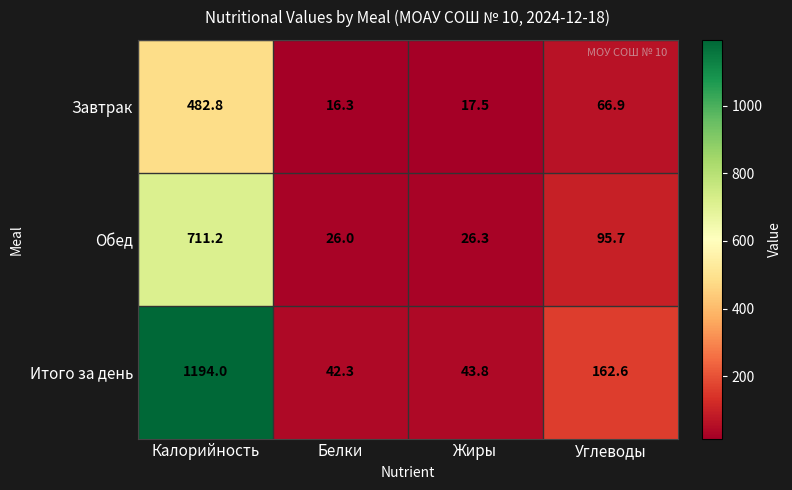

What is the average value of the Итого за день series?

360.7